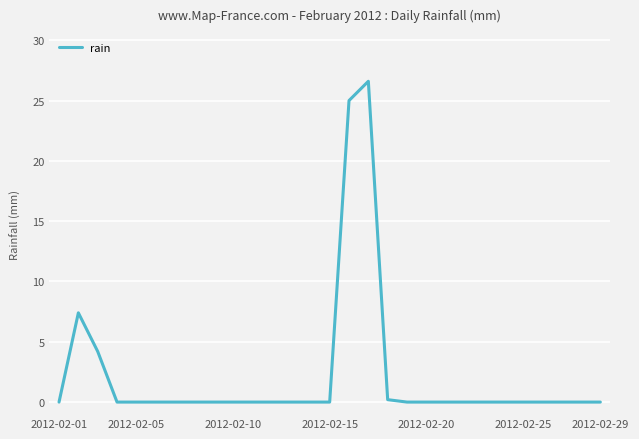

Does the chart have visible grid lines?

Yes